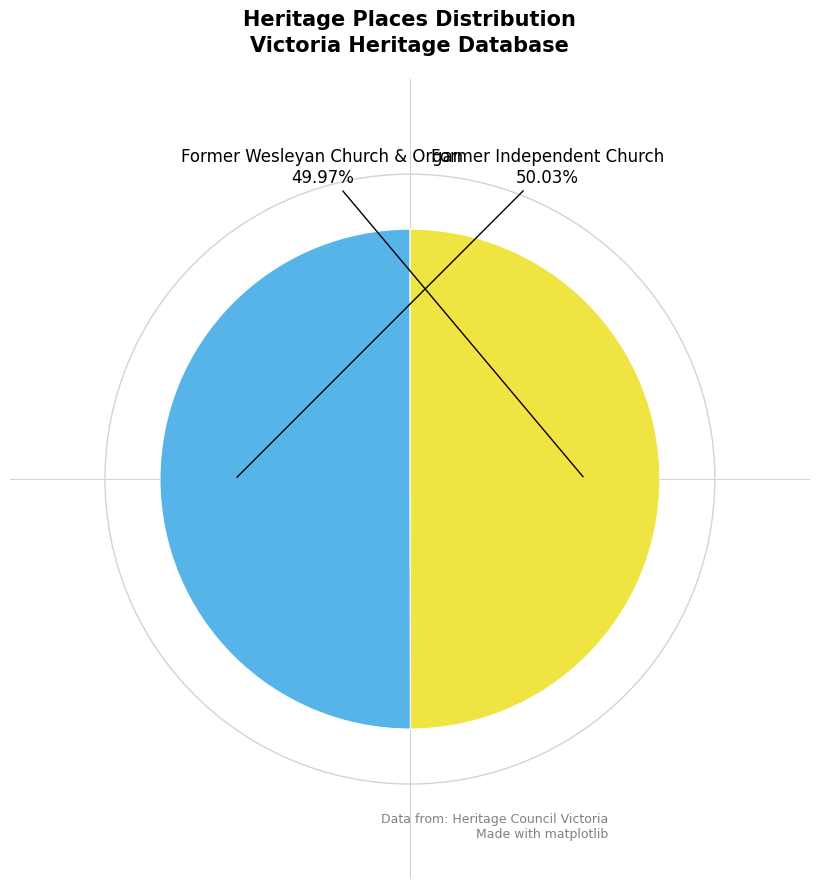

Is there any slice that represents more than half of the pie?

Yes